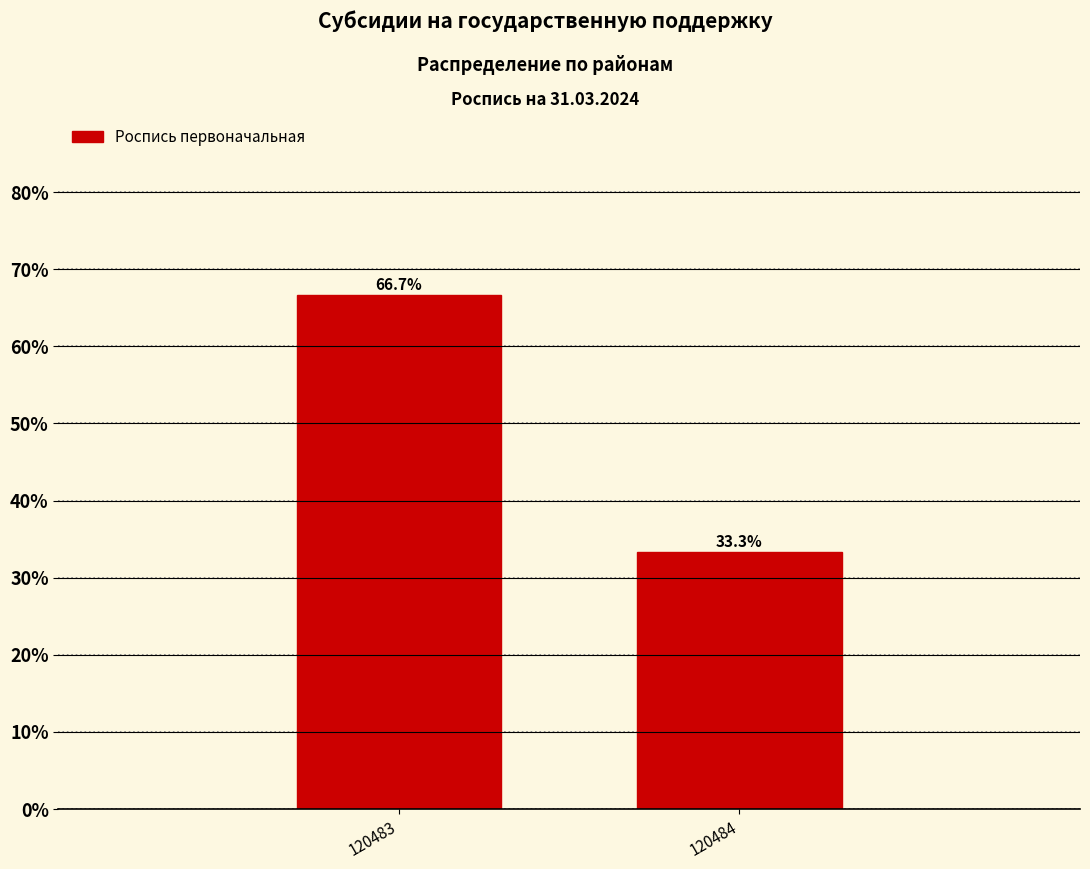

Reading left to right, transcribe all the data shown in this chart.

120483=66.7	120484=33.3